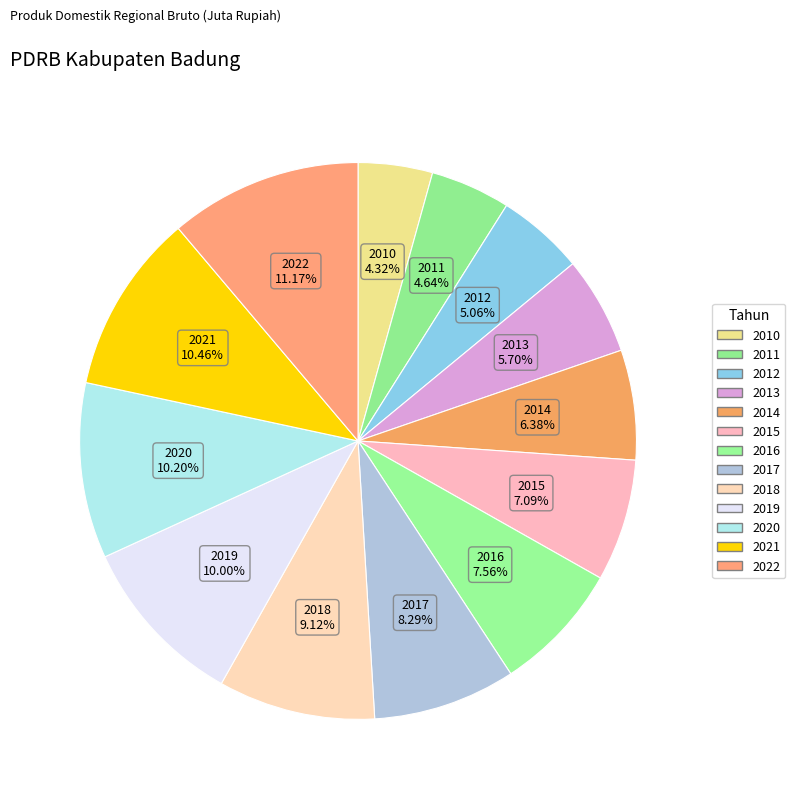

How many slices are in this pie chart?

13